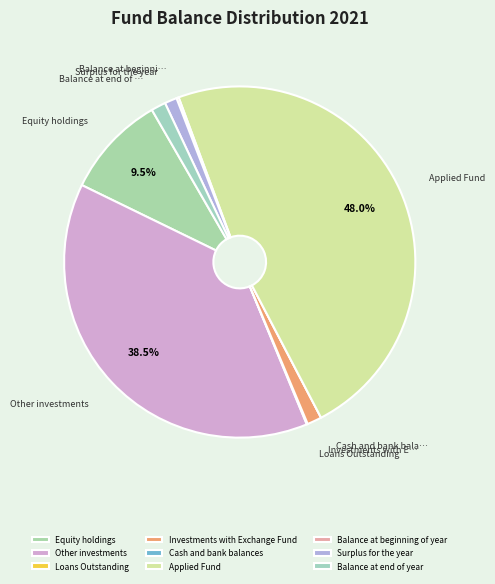

To the nearest percent, what percentage of the pie is Applied Fund?

48%